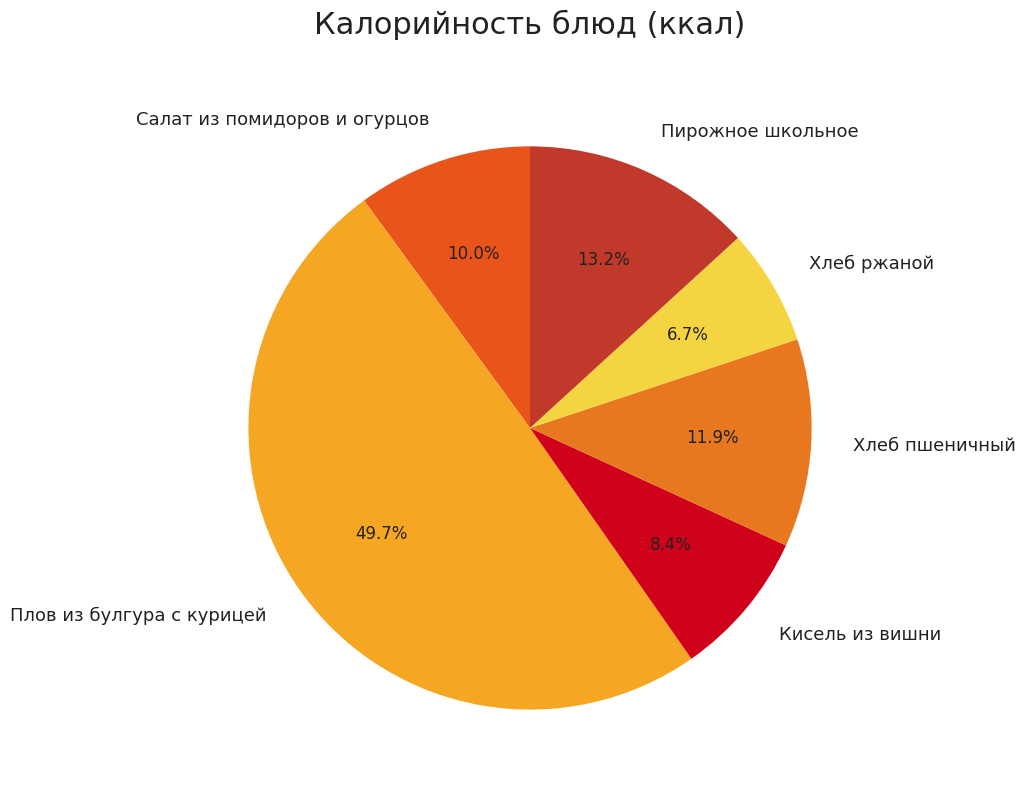

Is Хлеб пшеничный the majority of the pie?

No